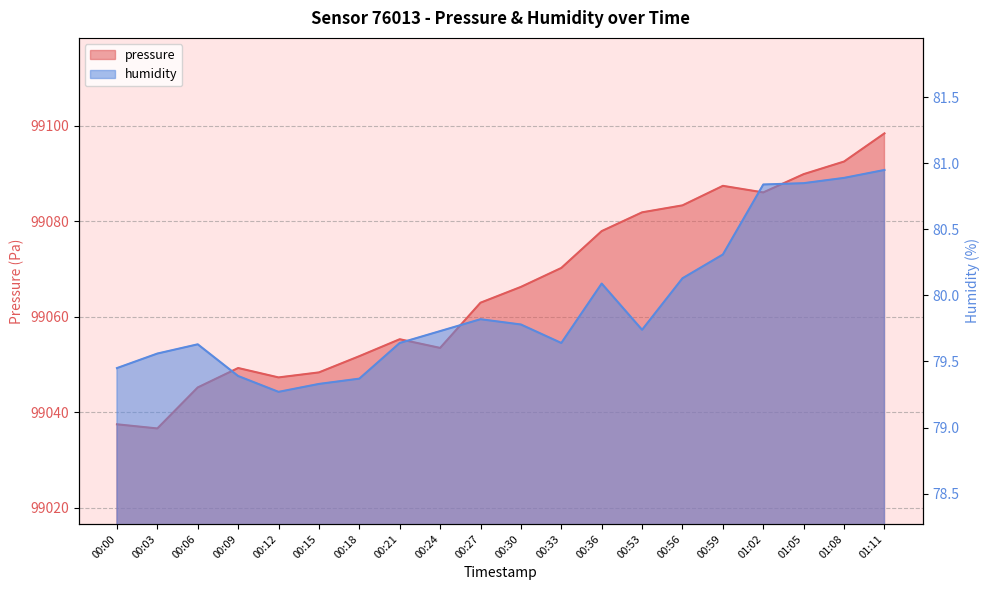

True or false: humidity and pressure intersect in this chart.

False